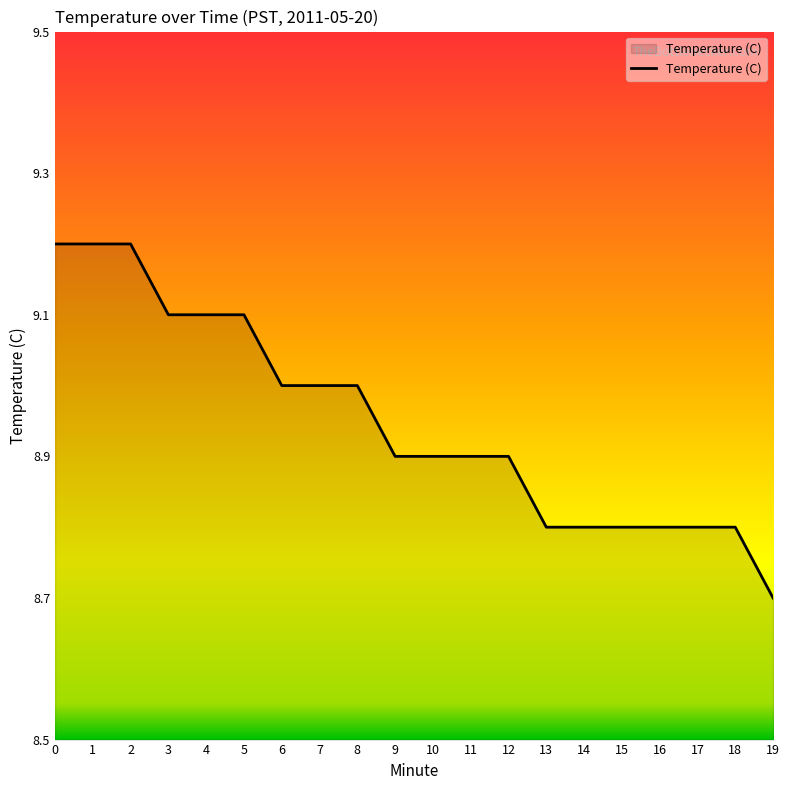

What is the change in value from 1 to 6?

-0.2